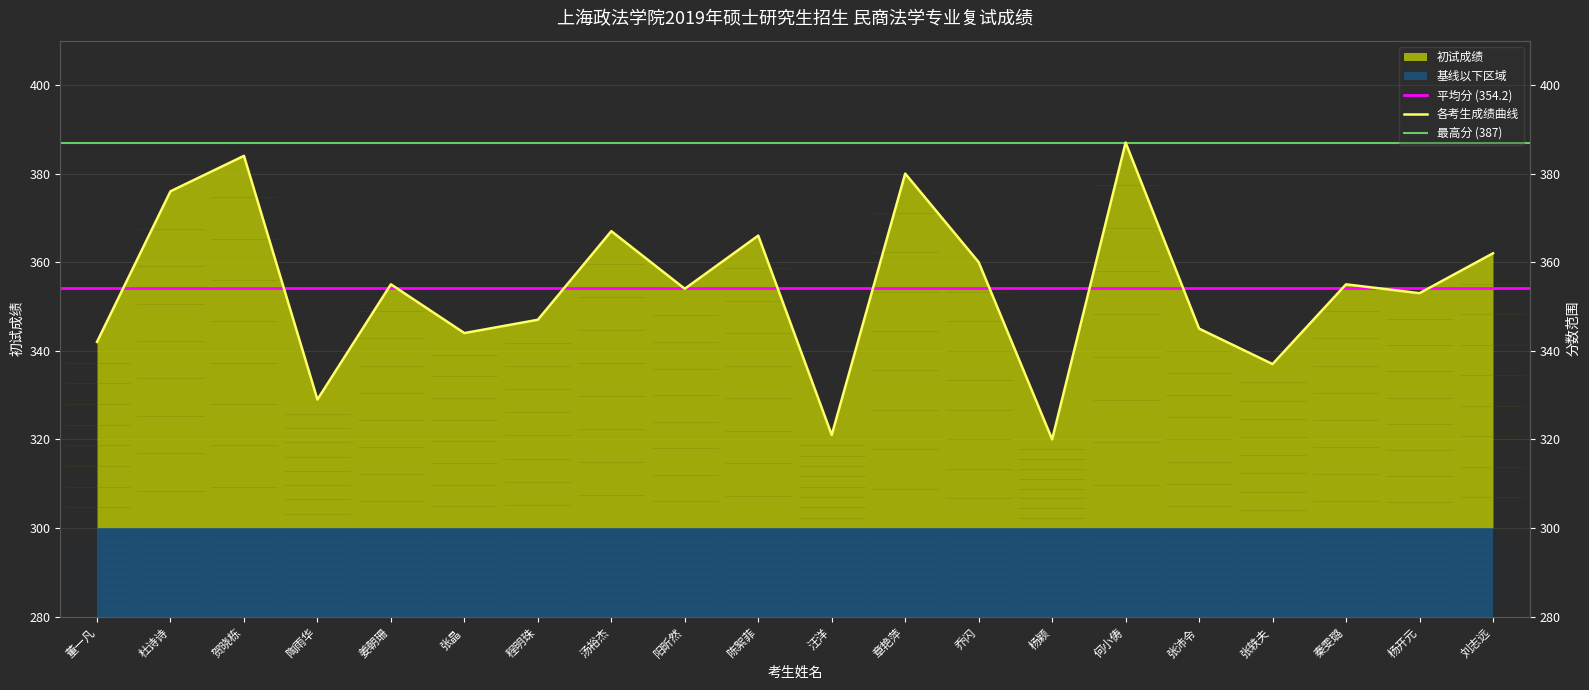

At which category does the chart reach its minimum across all series?

杨颖